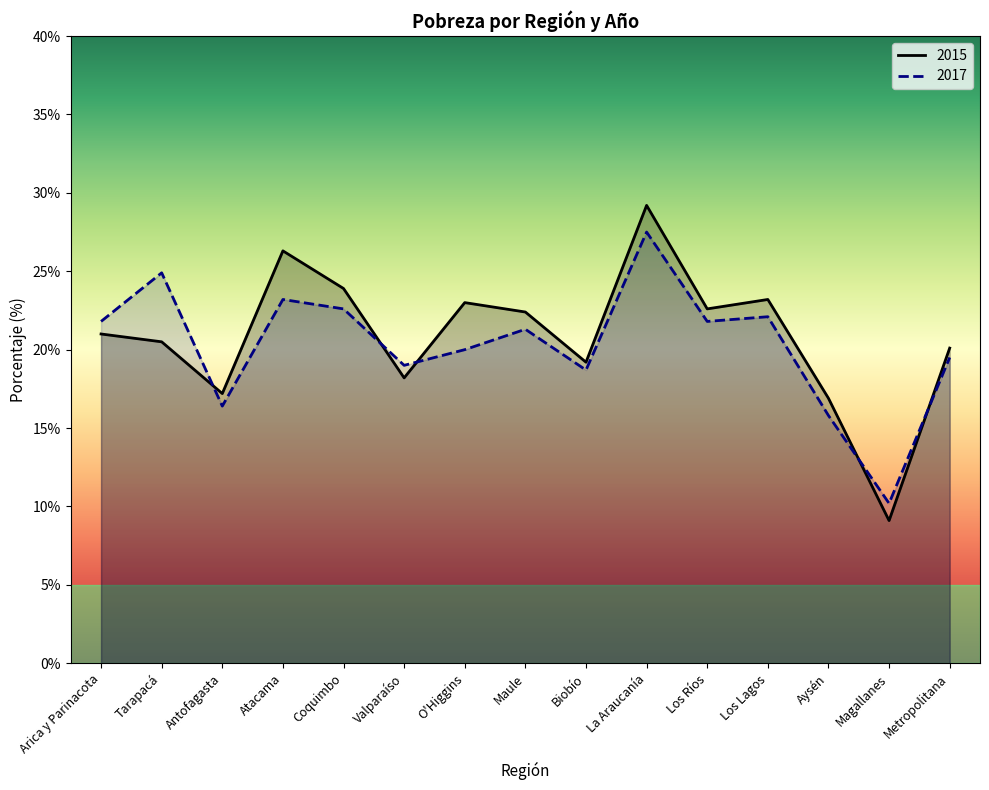

Between Atacama and Coquimbo, which series saw the biggest shift?

2015